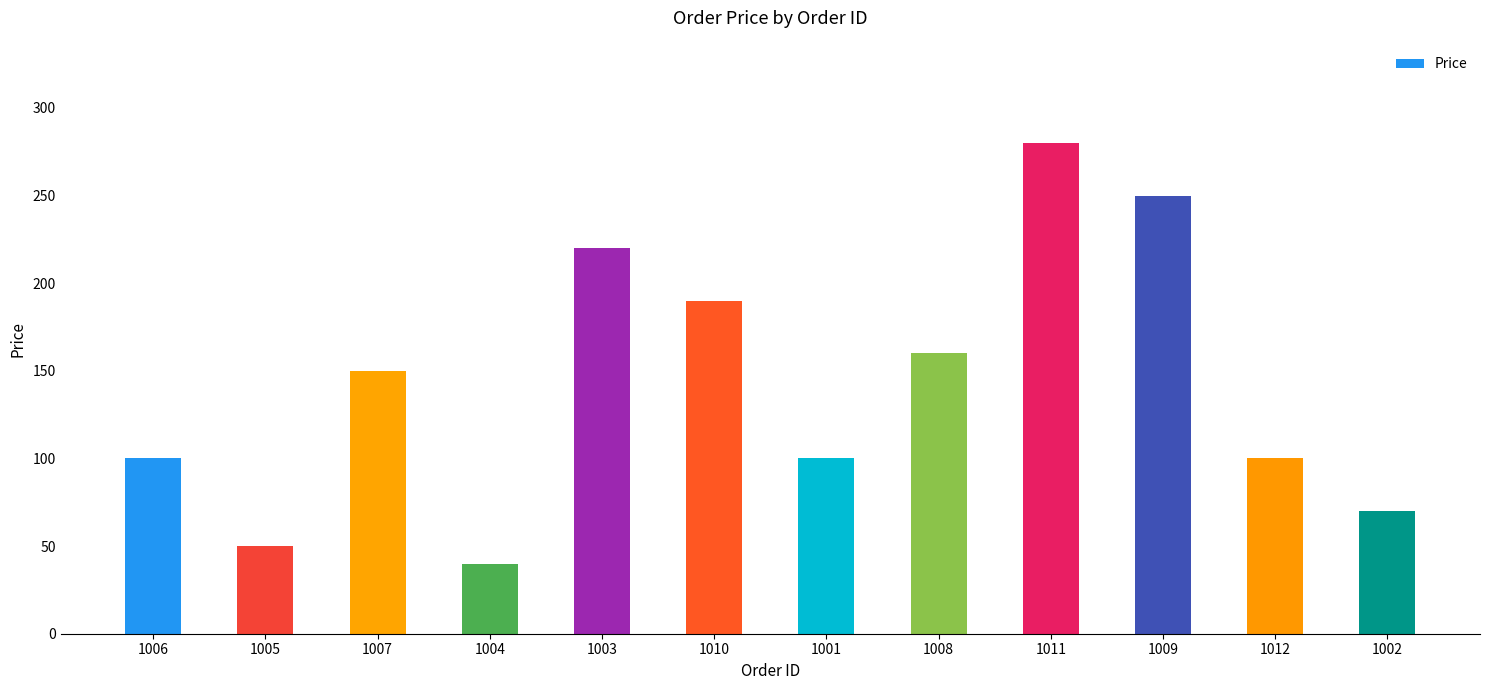

What position from the right is 1008?

5